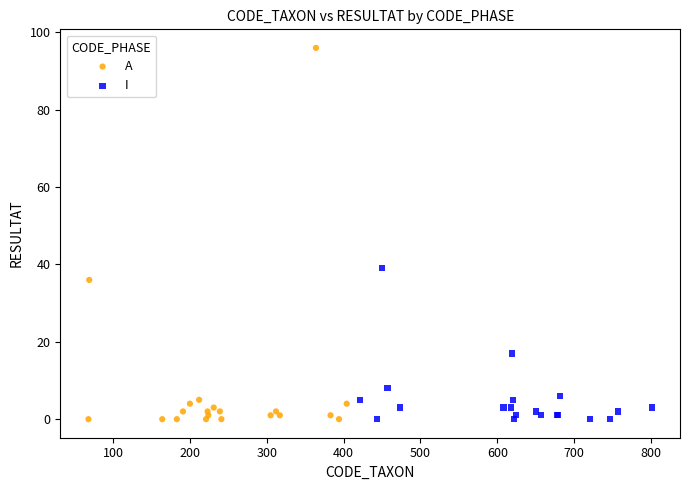

Which series has the largest Y range (max minus min)?

A